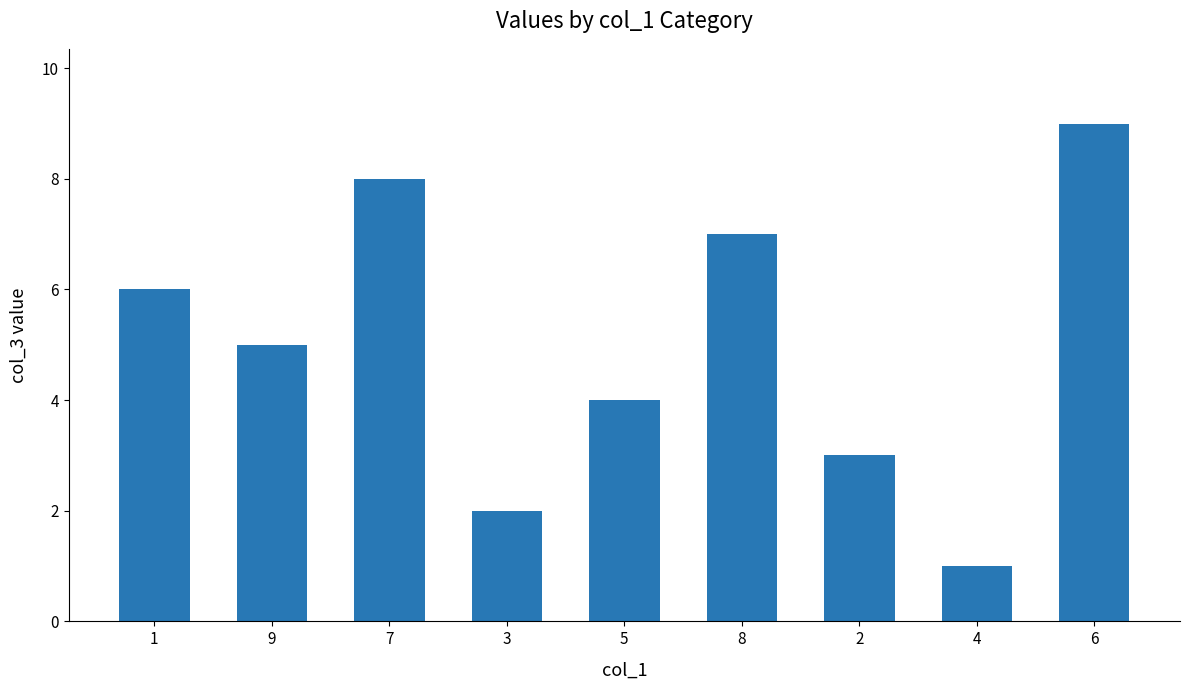

Are the bars grouped side by side (vs. stacked)?

No